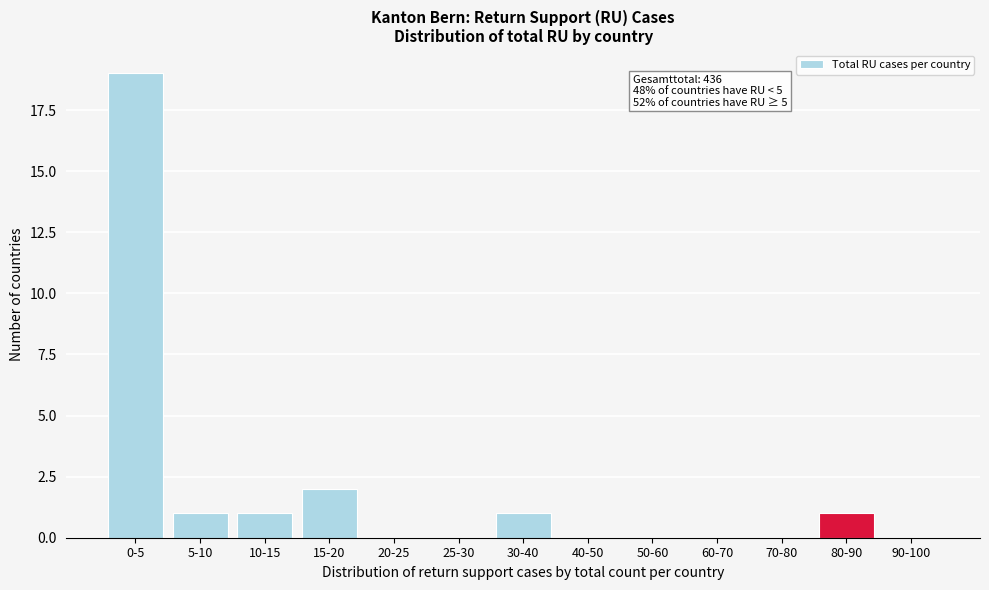

Reading left to right, extract all data points from this chart.

0-5=19	5-10=1	10-15=1	15-20=2	20-25=0	25-30=0	30-40=1	40-50=0	50-60=0	60-70=0	70-80=0	80-90=1	90-100=0